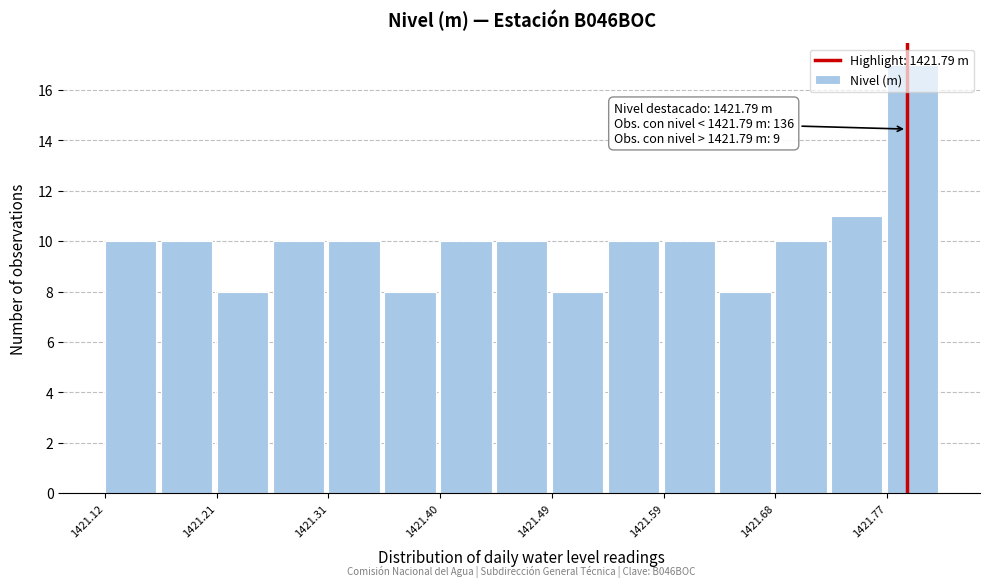

Over which range of the x-axis is the bar tallest?

1421.77 to 1421.82